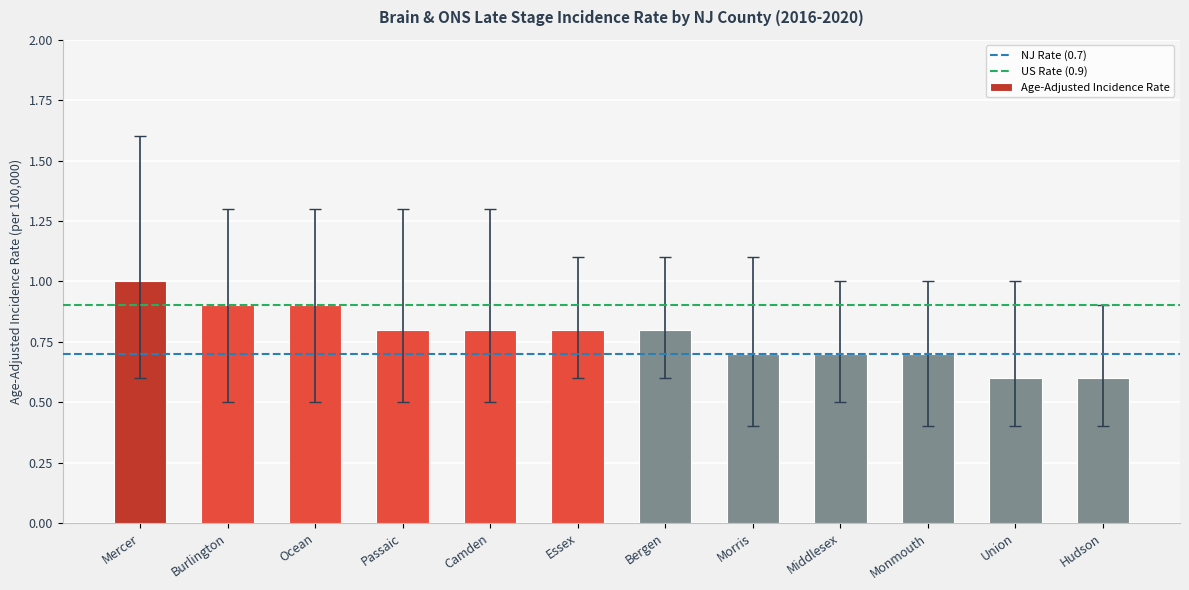

Which label corresponds to the largest value in the chart?

Mercer